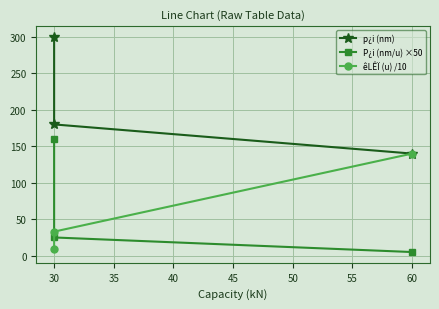

List the series in order of their peak value, highest first.

p¿i (nm), P¿i (nm/u) ×50, êLÊÏ (u) /10